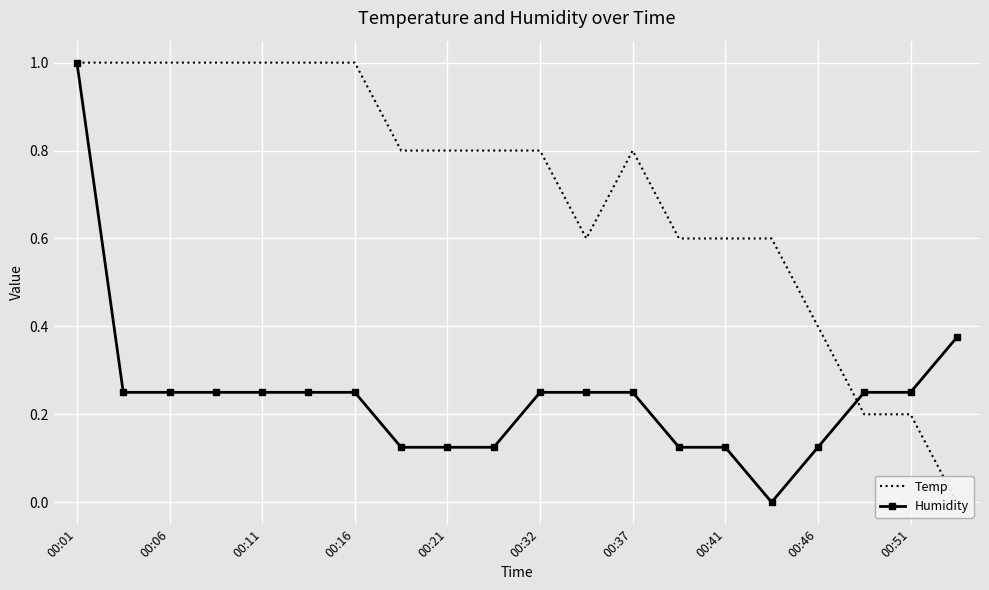

What is the value of the Temp point at the 18th from the left?

0.2